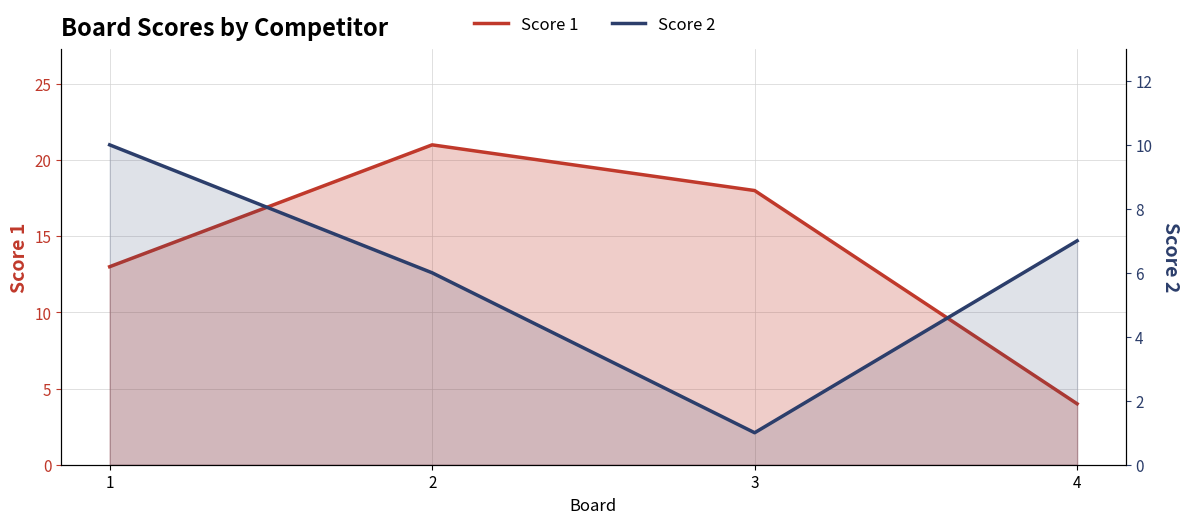

True or false: Score 2 has more than 2 points higher than both neighbors.

False